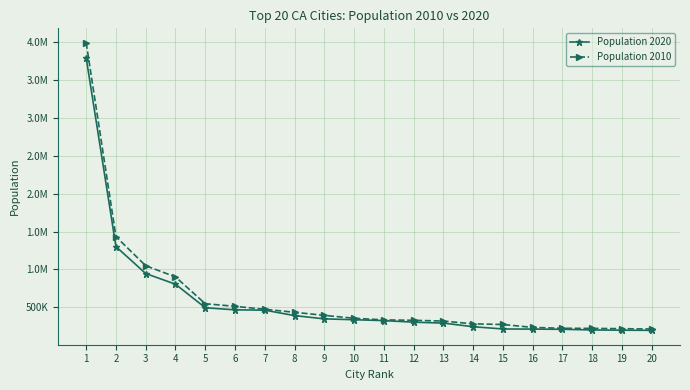

Does the chart have visible grid lines?

Yes